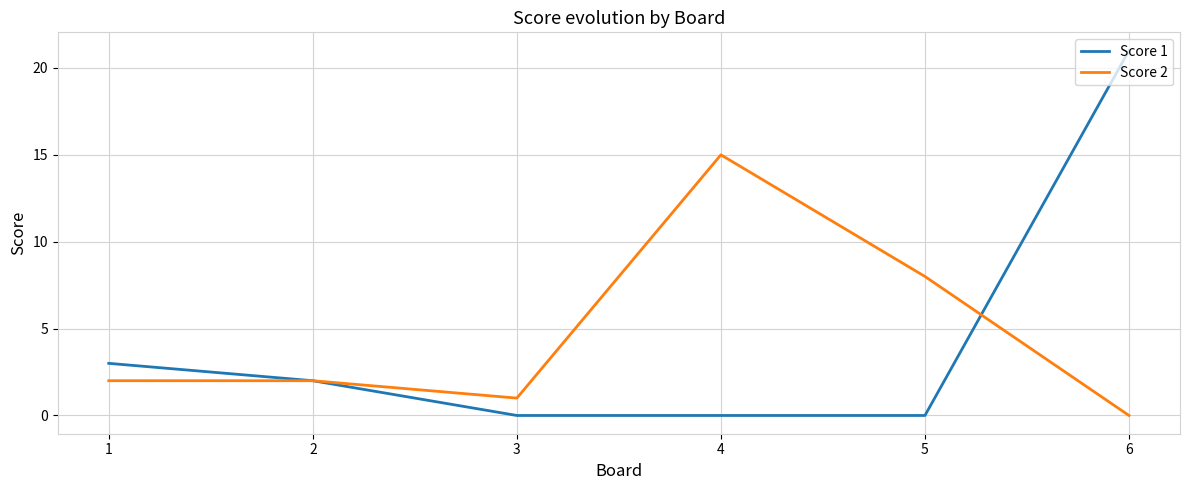

At which label does Score 1 first exceed 2?

1